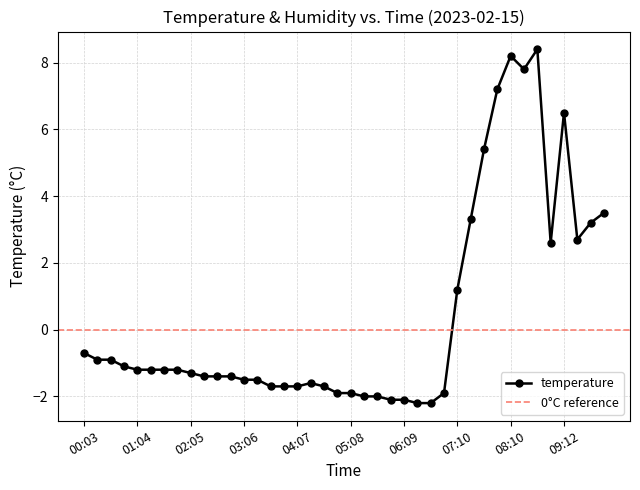

The chart shows a value of -1.2 at 01:34. True or false?

True